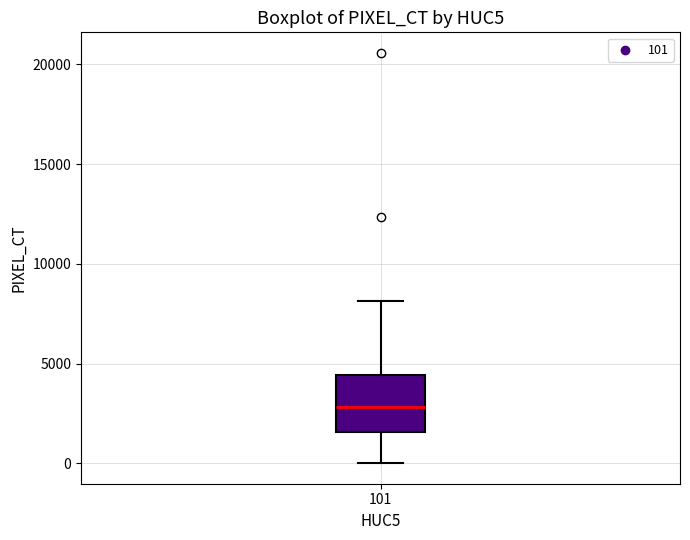

Transcribe this box plot: give where the median line is, the range the box spans, and where the two whiskers end, as read against the y-axis. The values are not printed on the chart, so give them approximately, as read against the axis.

median 3000, box 1500 to 4500, whiskers 0 to 8000